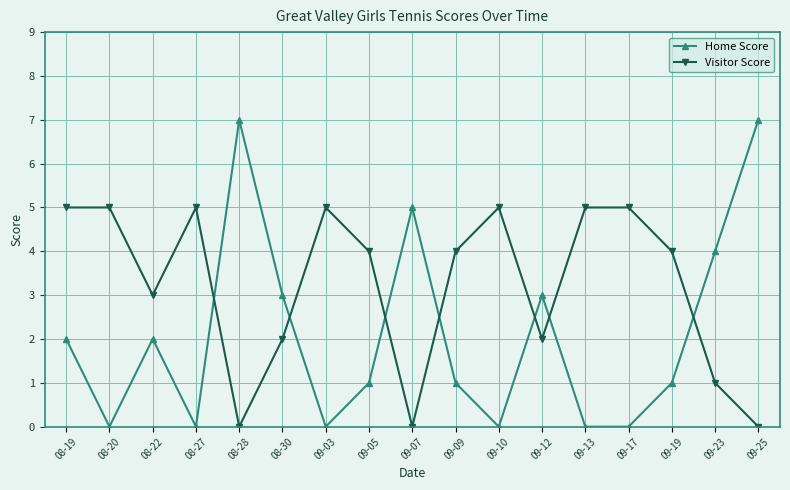

Which series has the largest total across all categories?

Visitor Score